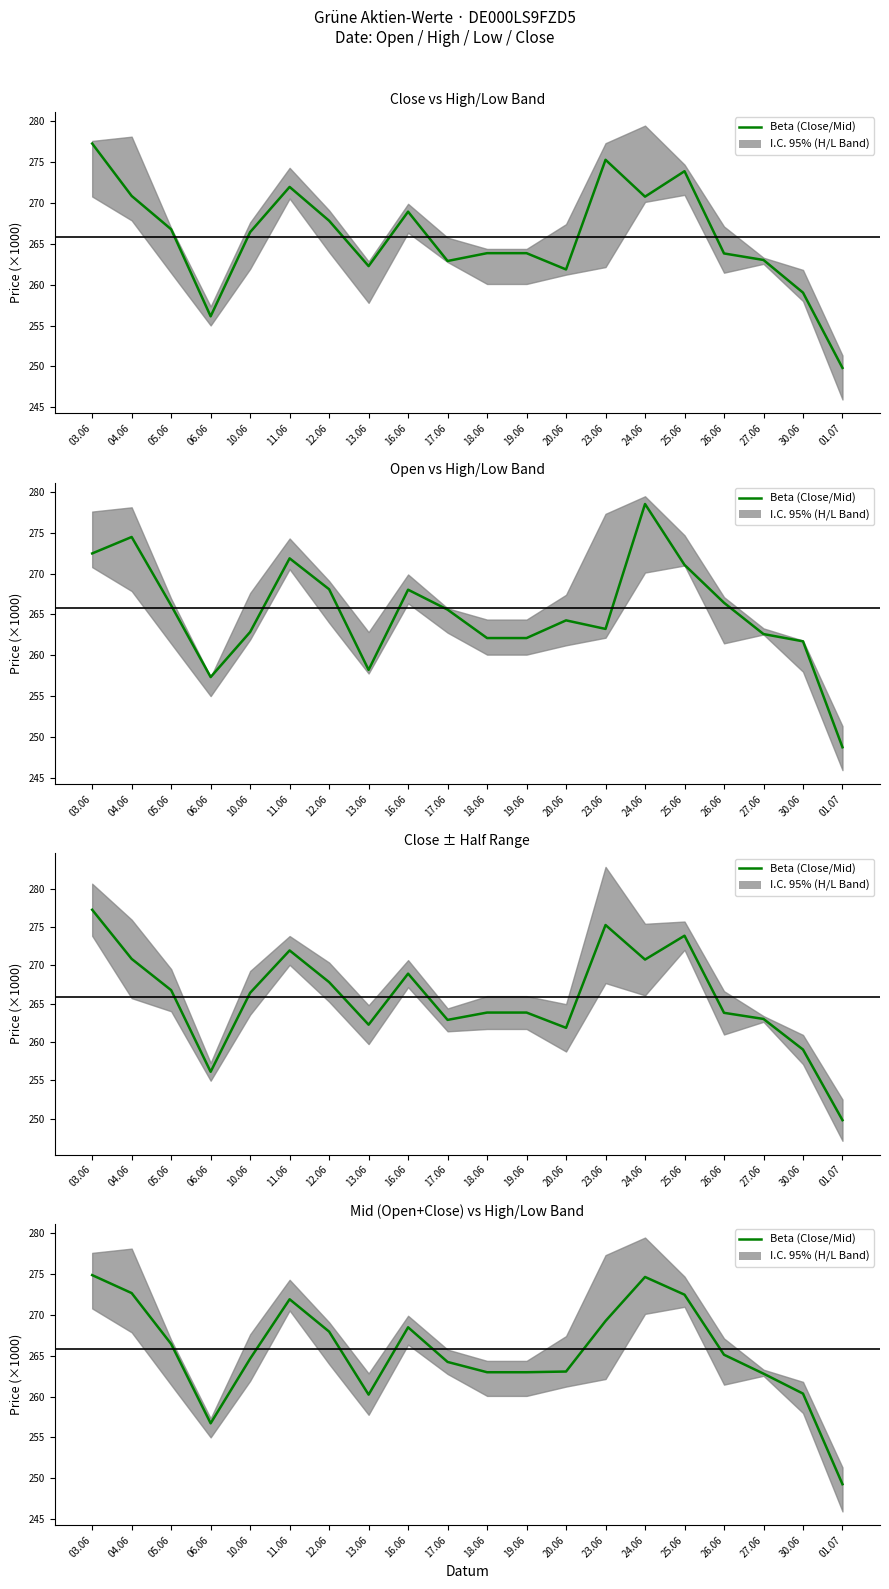

How many points are higher than both their immediate neighbors (excluding endpoints)?

3